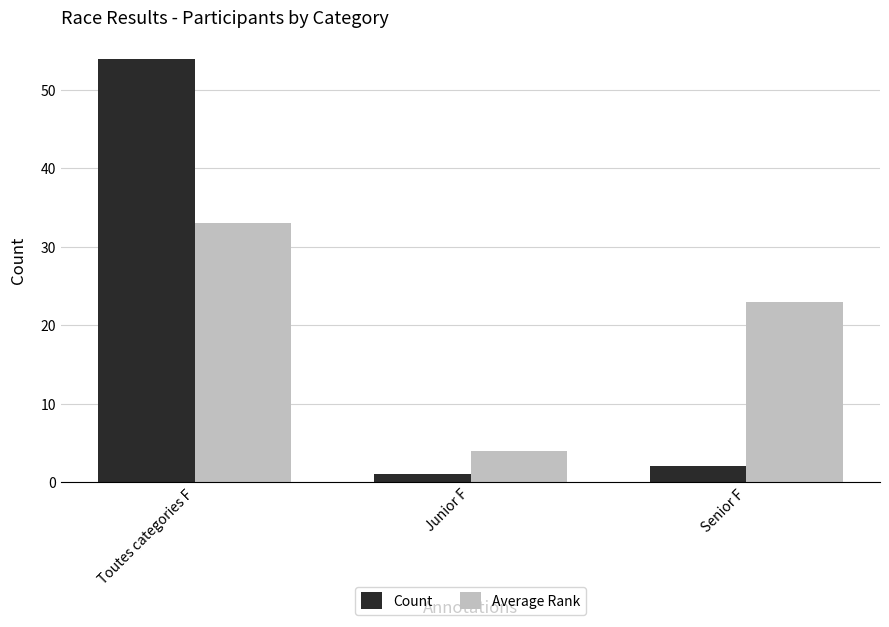

What is the sum of all Count values?

57